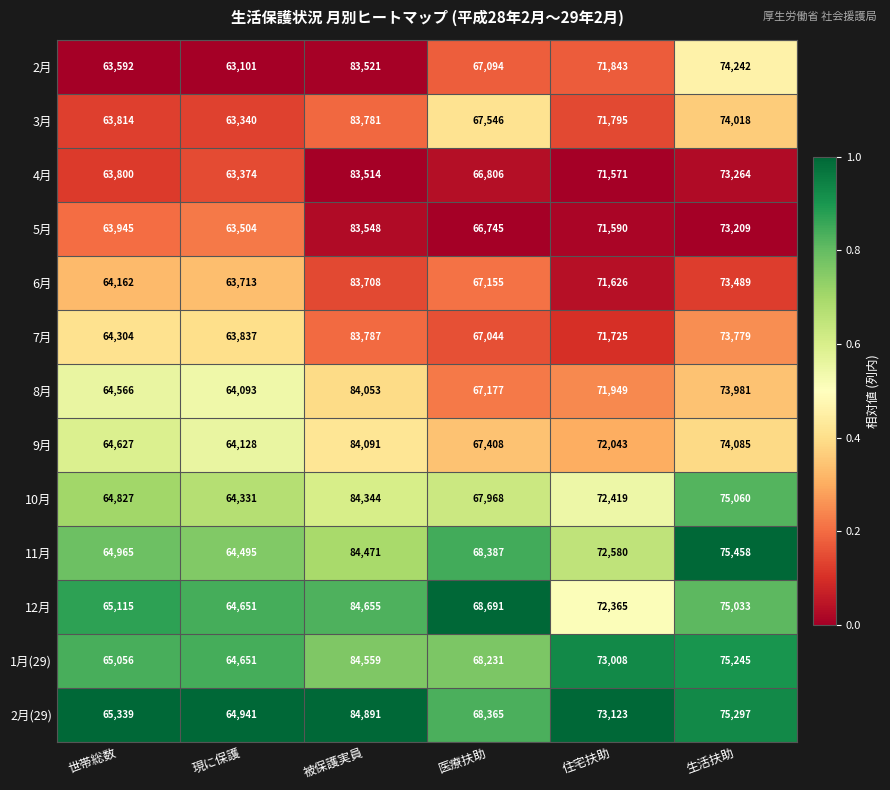

What is the minimum value shown in the chart?

63101